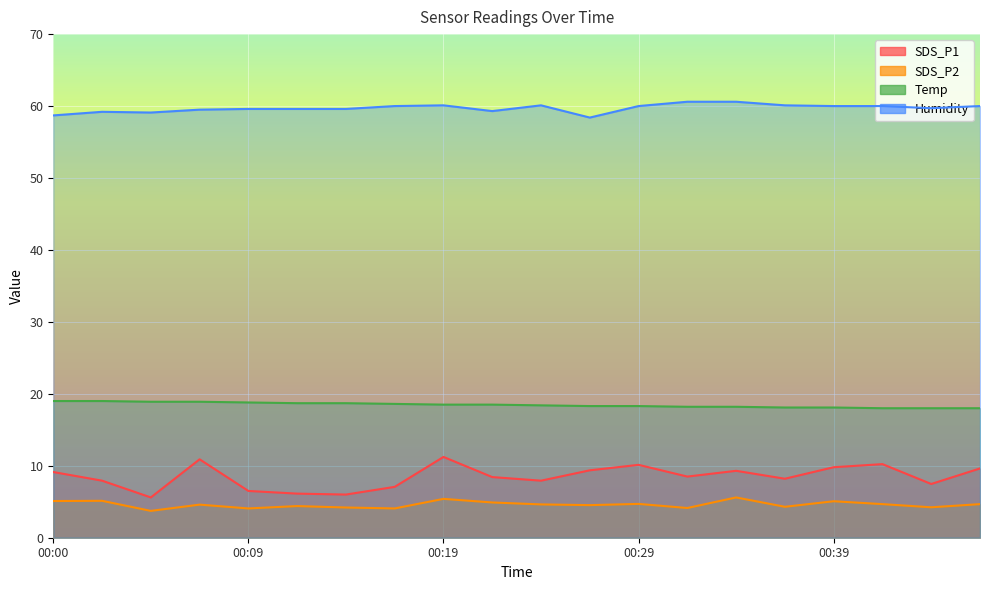

At which category does SDS_P2 reach its first local valley?

00:04